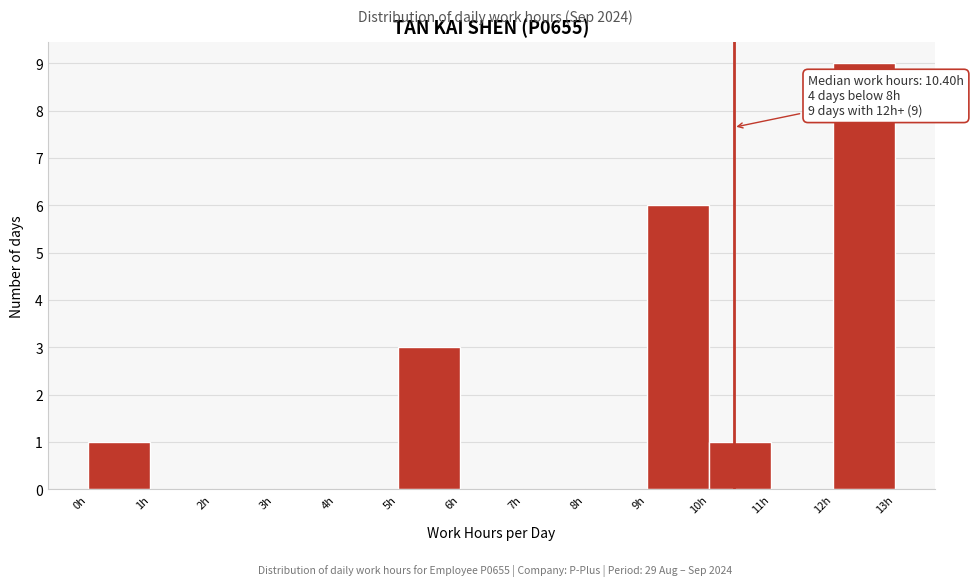

Over which range of the x-axis is the bar tallest?

12 to 13